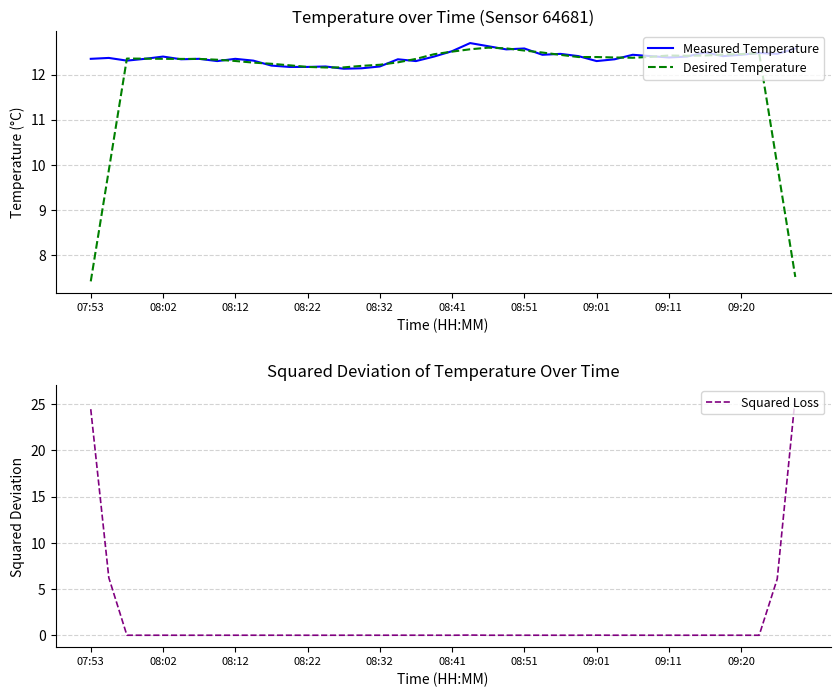

What is the minimum value for Desired Temperature?

7.4